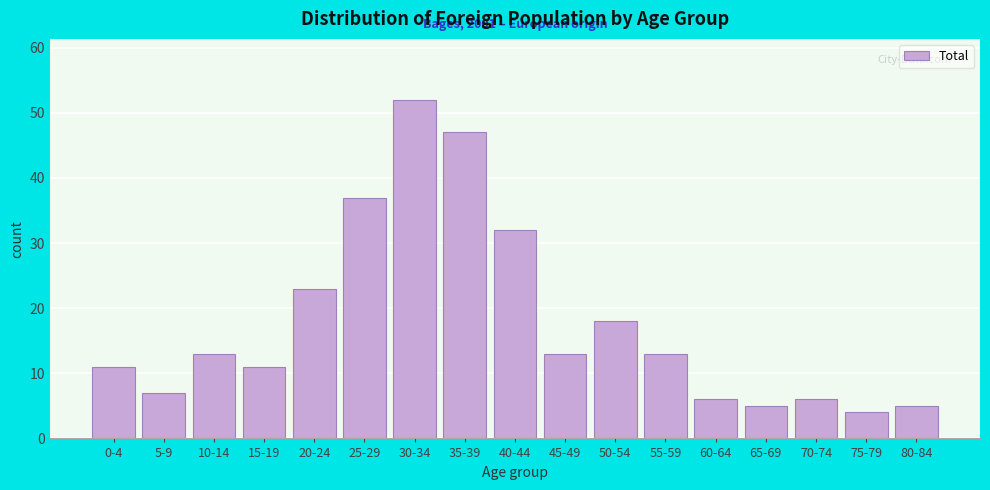

Reading right to left, transcribe all the data shown in this chart.

80-84=5	75-79=4	70-74=6	65-69=5	60-64=6	55-59=13	50-54=18	45-49=13	40-44=32	35-39=47	30-34=52	25-29=37	20-24=23	15-19=11	10-14=13	5-9=7	0-4=11